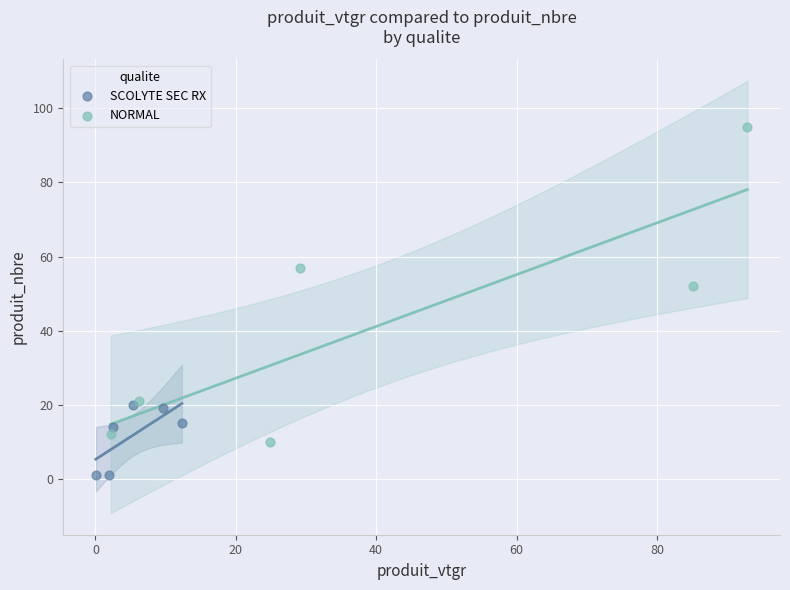

What are all the series names shown in the legend?

SCOLYTE SEC RX, NORMAL